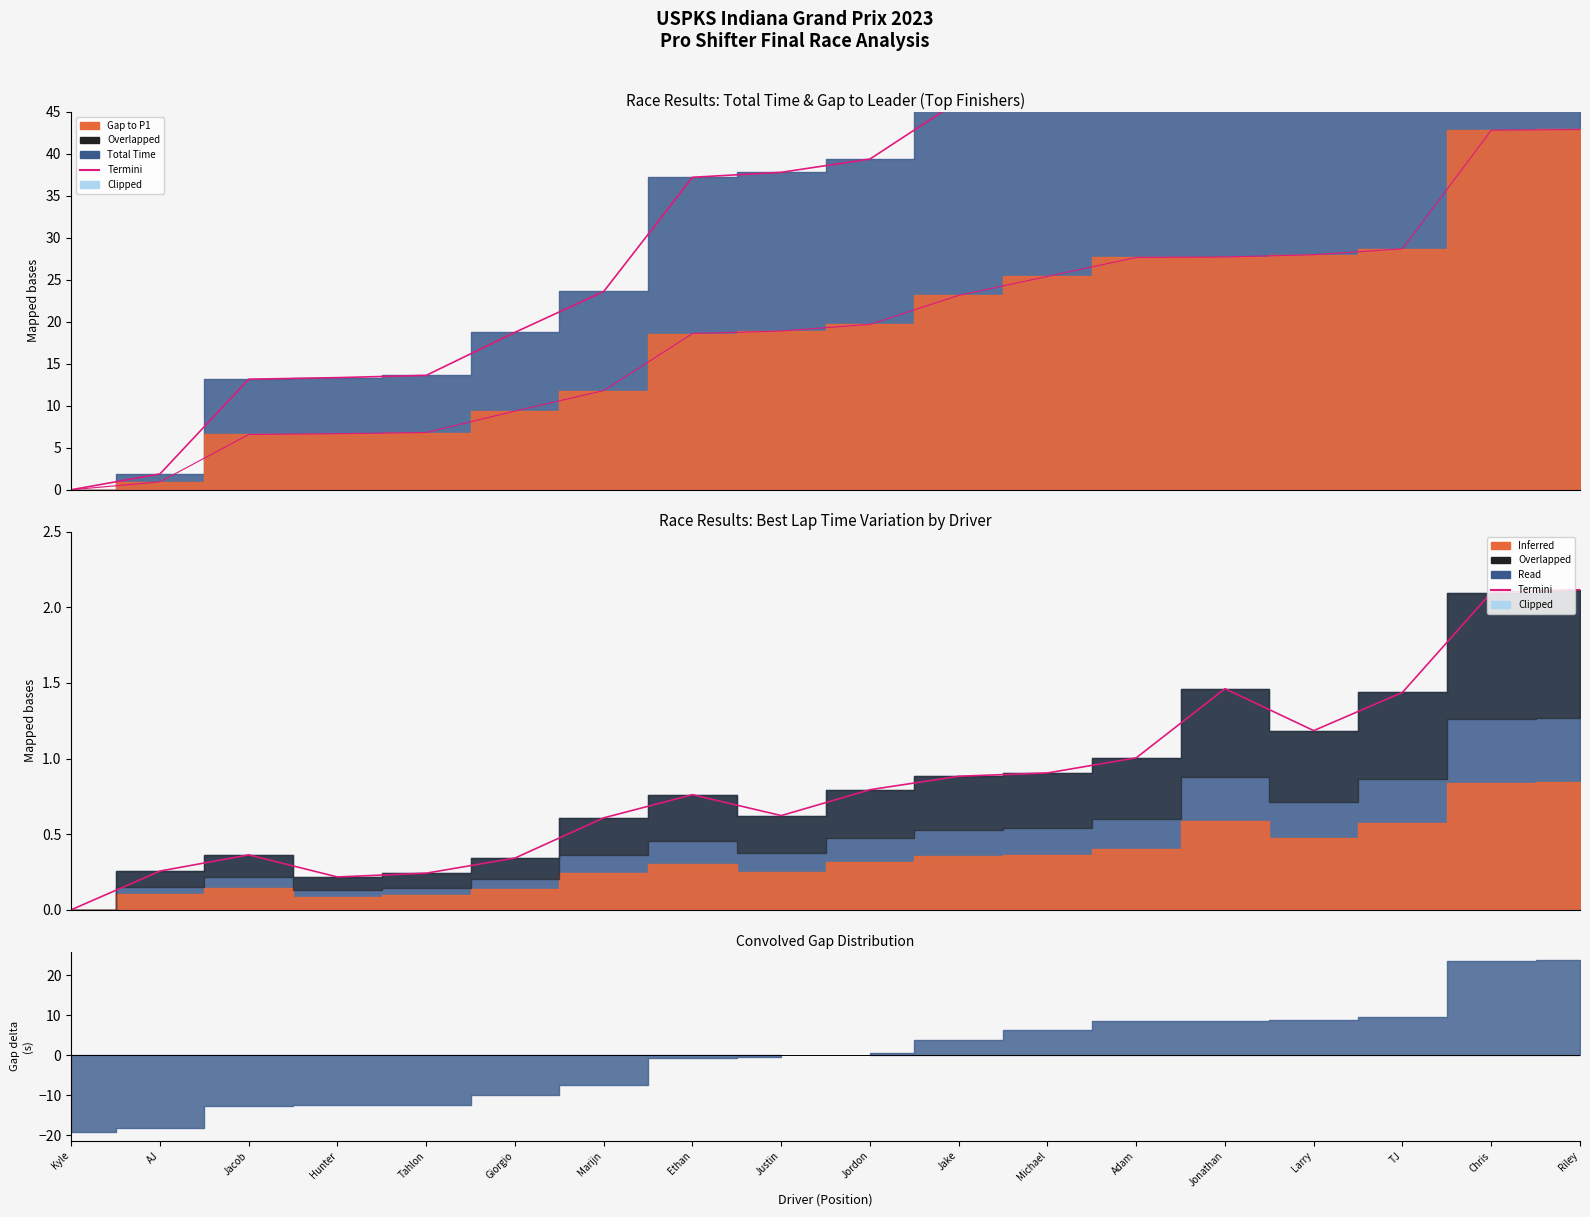

What is the change in value from Jordon to Jake?

+0.1